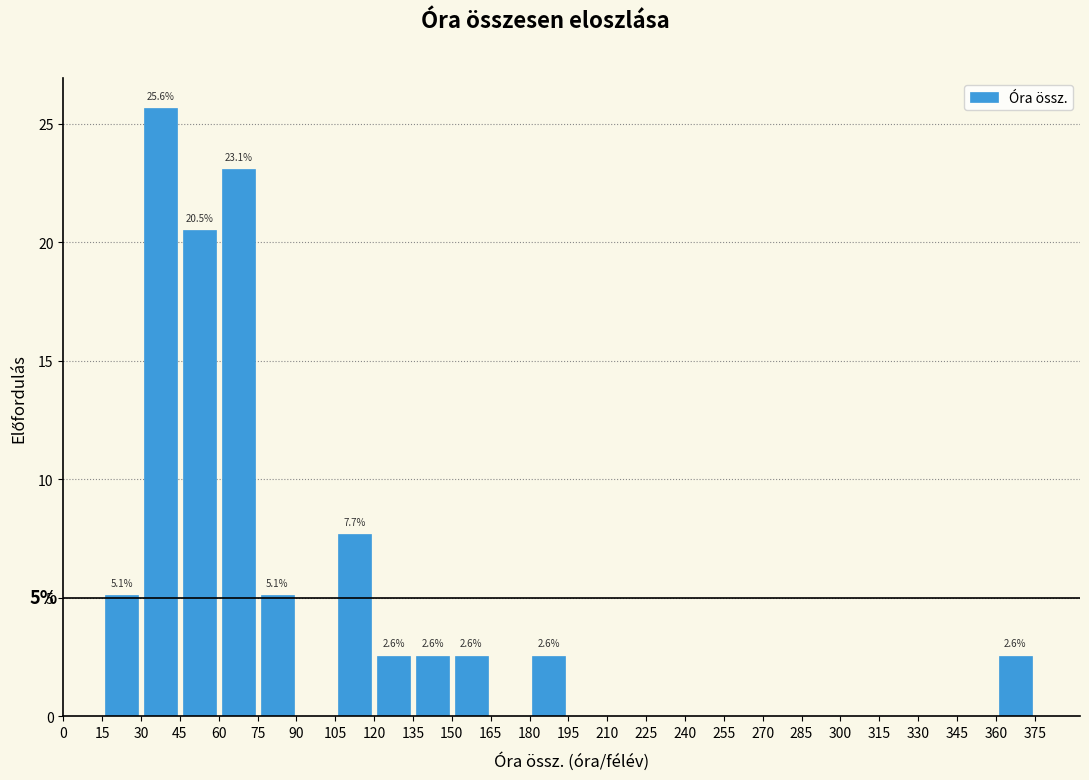

Which range on the x-axis has the tallest bar?

30 to 45